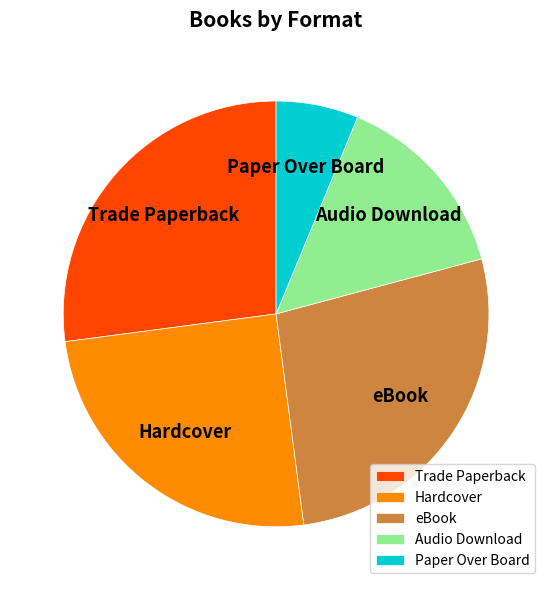

True or false: Hardcover accounts for 30% of the total.

False